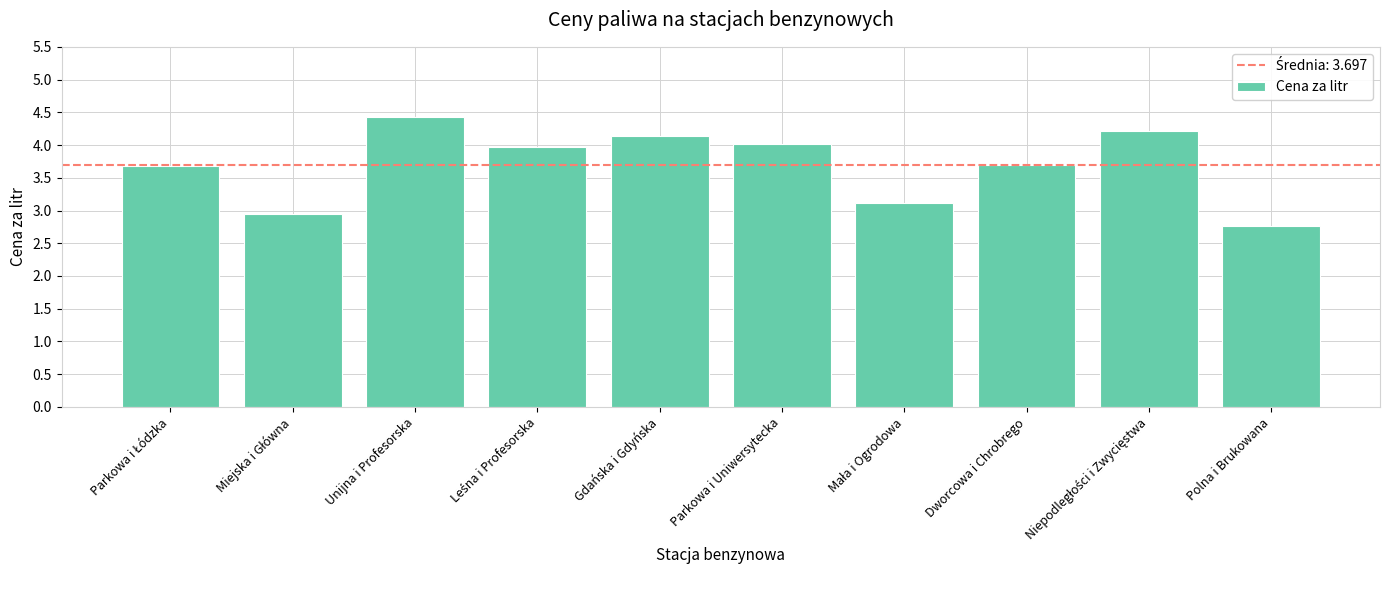

At which category does the chart reach its peak across all series?

Unijna i Profesorska